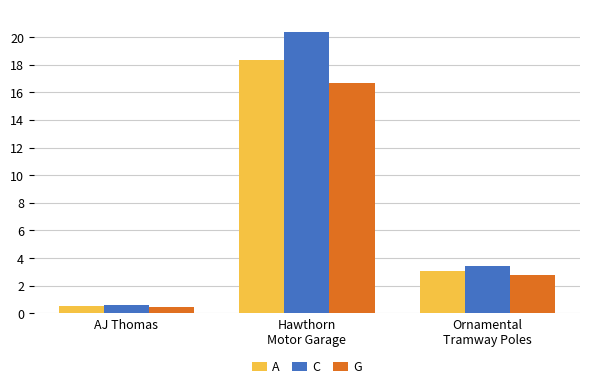

Rank the categories by A value from lowest to highest.

AJ Thomas, Ornamental
Tramway Poles, Hawthorn
Motor Garage